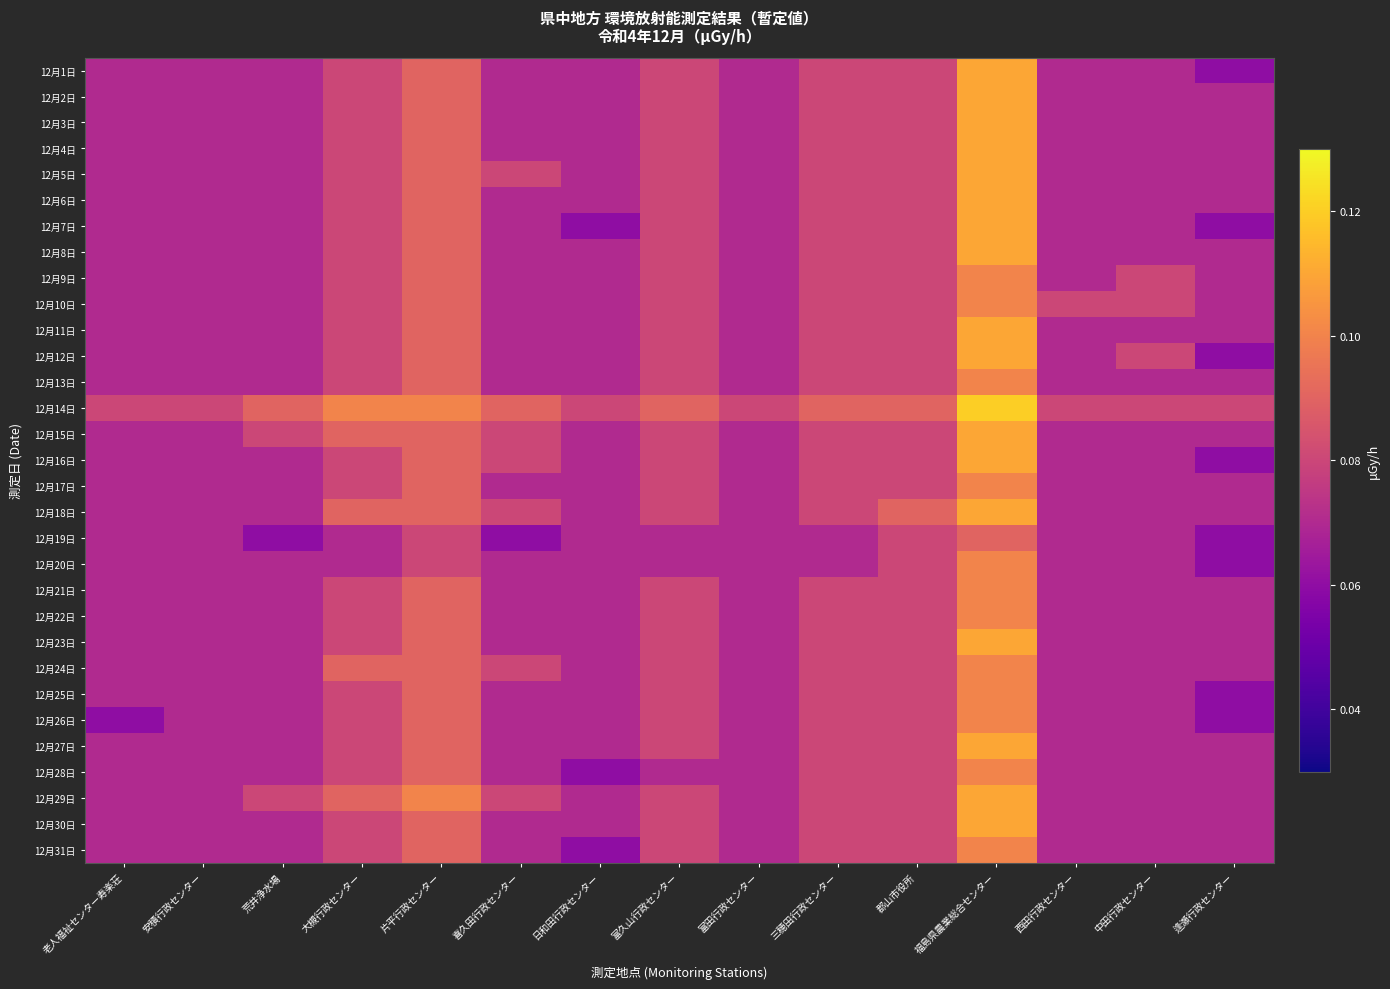

Reading right to left, list all the values displayed in this chart.

12月1日: 逢瀬行政センター=0.1	中田行政センター=0.1	西田行政センター=0.1	福島県農業総合センター=0.1	郡山市役所=0.1	三穂田行政センター=0.1	富田行政センター=0.1	富久山行政センター=0.1	日和田行政センター=0.1	喜久田行政センター=0.1	片平行政センター=0.1	大槻行政センター=0.1	荒井浄水場=0.1	安積行政センター=0.1	老人福祉センター寿楽荘=0.1
12月2日: 逢瀬行政センター=0.1	中田行政センター=0.1	西田行政センター=0.1	福島県農業総合センター=0.1	郡山市役所=0.1	三穂田行政センター=0.1	富田行政センター=0.1	富久山行政センター=0.1	日和田行政センター=0.1	喜久田行政センター=0.1	片平行政センター=0.1	大槻行政センター=0.1	荒井浄水場=0.1	安積行政センター=0.1	老人福祉センター寿楽荘=0.1
12月3日: 逢瀬行政センター=0.1	中田行政センター=0.1	西田行政センター=0.1	福島県農業総合センター=0.1	郡山市役所=0.1	三穂田行政センター=0.1	富田行政センター=0.1	富久山行政センター=0.1	日和田行政センター=0.1	喜久田行政センター=0.1	片平行政センター=0.1	大槻行政センター=0.1	荒井浄水場=0.1	安積行政センター=0.1	老人福祉センター寿楽荘=0.1
12月4日: 逢瀬行政センター=0.1	中田行政センター=0.1	西田行政センター=0.1	福島県農業総合センター=0.1	郡山市役所=0.1	三穂田行政センター=0.1	富田行政センター=0.1	富久山行政センター=0.1	日和田行政センター=0.1	喜久田行政センター=0.1	片平行政センター=0.1	大槻行政センター=0.1	荒井浄水場=0.1	安積行政センター=0.1	老人福祉センター寿楽荘=0.1
12月5日: 逢瀬行政センター=0.1	中田行政センター=0.1	西田行政センター=0.1	福島県農業総合センター=0.1	郡山市役所=0.1	三穂田行政センター=0.1	富田行政センター=0.1	富久山行政センター=0.1	日和田行政センター=0.1	喜久田行政センター=0.1	片平行政センター=0.1	大槻行政センター=0.1	荒井浄水場=0.1	安積行政センター=0.1	老人福祉センター寿楽荘=0.1
12月6日: 逢瀬行政センター=0.1	中田行政センター=0.1	西田行政センター=0.1	福島県農業総合センター=0.1	郡山市役所=0.1	三穂田行政センター=0.1	富田行政センター=0.1	富久山行政センター=0.1	日和田行政センター=0.1	喜久田行政センター=0.1	片平行政センター=0.1	大槻行政センター=0.1	荒井浄水場=0.1	安積行政センター=0.1	老人福祉センター寿楽荘=0.1
12月7日: 逢瀬行政センター=0.1	中田行政センター=0.1	西田行政センター=0.1	福島県農業総合センター=0.1	郡山市役所=0.1	三穂田行政センター=0.1	富田行政センター=0.1	富久山行政センター=0.1	日和田行政センター=0.1	喜久田行政センター=0.1	片平行政センター=0.1	大槻行政センター=0.1	荒井浄水場=0.1	安積行政センター=0.1	老人福祉センター寿楽荘=0.1
12月8日: 逢瀬行政センター=0.1	中田行政センター=0.1	西田行政センター=0.1	福島県農業総合センター=0.1	郡山市役所=0.1	三穂田行政センター=0.1	富田行政センター=0.1	富久山行政センター=0.1	日和田行政センター=0.1	喜久田行政センター=0.1	片平行政センター=0.1	大槻行政センター=0.1	荒井浄水場=0.1	安積行政センター=0.1	老人福祉センター寿楽荘=0.1
12月9日: 逢瀬行政センター=0.1	中田行政センター=0.1	西田行政センター=0.1	福島県農業総合センター=0.1	郡山市役所=0.1	三穂田行政センター=0.1	富田行政センター=0.1	富久山行政センター=0.1	日和田行政センター=0.1	喜久田行政センター=0.1	片平行政センター=0.1	大槻行政センター=0.1	荒井浄水場=0.1	安積行政センター=0.1	老人福祉センター寿楽荘=0.1
12月10日: 逢瀬行政センター=0.1	中田行政センター=0.1	西田行政センター=0.1	福島県農業総合センター=0.1	郡山市役所=0.1	三穂田行政センター=0.1	富田行政センター=0.1	富久山行政センター=0.1	日和田行政センター=0.1	喜久田行政センター=0.1	片平行政センター=0.1	大槻行政センター=0.1	荒井浄水場=0.1	安積行政センター=0.1	老人福祉センター寿楽荘=0.1
12月11日: 逢瀬行政センター=0.1	中田行政センター=0.1	西田行政センター=0.1	福島県農業総合センター=0.1	郡山市役所=0.1	三穂田行政センター=0.1	富田行政センター=0.1	富久山行政センター=0.1	日和田行政センター=0.1	喜久田行政センター=0.1	片平行政センター=0.1	大槻行政センター=0.1	荒井浄水場=0.1	安積行政センター=0.1	老人福祉センター寿楽荘=0.1
12月12日: 逢瀬行政センター=0.1	中田行政センター=0.1	西田行政センター=0.1	福島県農業総合センター=0.1	郡山市役所=0.1	三穂田行政センター=0.1	富田行政センター=0.1	富久山行政センター=0.1	日和田行政センター=0.1	喜久田行政センター=0.1	片平行政センター=0.1	大槻行政センター=0.1	荒井浄水場=0.1	安積行政センター=0.1	老人福祉センター寿楽荘=0.1
12月13日: 逢瀬行政センター=0.1	中田行政センター=0.1	西田行政センター=0.1	福島県農業総合センター=0.1	郡山市役所=0.1	三穂田行政センター=0.1	富田行政センター=0.1	富久山行政センター=0.1	日和田行政センター=0.1	喜久田行政センター=0.1	片平行政センター=0.1	大槻行政センター=0.1	荒井浄水場=0.1	安積行政センター=0.1	老人福祉センター寿楽荘=0.1
12月14日: 逢瀬行政センター=0.1	中田行政センター=0.1	西田行政センター=0.1	福島県農業総合センター=0.1	郡山市役所=0.1	三穂田行政センター=0.1	富田行政センター=0.1	富久山行政センター=0.1	日和田行政センター=0.1	喜久田行政センター=0.1	片平行政センター=0.1	大槻行政センター=0.1	荒井浄水場=0.1	安積行政センター=0.1	老人福祉センター寿楽荘=0.1
12月15日: 逢瀬行政センター=0.1	中田行政センター=0.1	西田行政センター=0.1	福島県農業総合センター=0.1	郡山市役所=0.1	三穂田行政センター=0.1	富田行政センター=0.1	富久山行政センター=0.1	日和田行政センター=0.1	喜久田行政センター=0.1	片平行政センター=0.1	大槻行政センター=0.1	荒井浄水場=0.1	安積行政センター=0.1	老人福祉センター寿楽荘=0.1
12月16日: 逢瀬行政センター=0.1	中田行政センター=0.1	西田行政センター=0.1	福島県農業総合センター=0.1	郡山市役所=0.1	三穂田行政センター=0.1	富田行政センター=0.1	富久山行政センター=0.1	日和田行政センター=0.1	喜久田行政センター=0.1	片平行政センター=0.1	大槻行政センター=0.1	荒井浄水場=0.1	安積行政センター=0.1	老人福祉センター寿楽荘=0.1
12月17日: 逢瀬行政センター=0.1	中田行政センター=0.1	西田行政センター=0.1	福島県農業総合センター=0.1	郡山市役所=0.1	三穂田行政センター=0.1	富田行政センター=0.1	富久山行政センター=0.1	日和田行政センター=0.1	喜久田行政センター=0.1	片平行政センター=0.1	大槻行政センター=0.1	荒井浄水場=0.1	安積行政センター=0.1	老人福祉センター寿楽荘=0.1
12月18日: 逢瀬行政センター=0.1	中田行政センター=0.1	西田行政センター=0.1	福島県農業総合センター=0.1	郡山市役所=0.1	三穂田行政センター=0.1	富田行政センター=0.1	富久山行政センター=0.1	日和田行政センター=0.1	喜久田行政センター=0.1	片平行政センター=0.1	大槻行政センター=0.1	荒井浄水場=0.1	安積行政センター=0.1	老人福祉センター寿楽荘=0.1
12月19日: 逢瀬行政センター=0.1	中田行政センター=0.1	西田行政センター=0.1	福島県農業総合センター=0.1	郡山市役所=0.1	三穂田行政センター=0.1	富田行政センター=0.1	富久山行政センター=0.1	日和田行政センター=0.1	喜久田行政センター=0.1	片平行政センター=0.1	大槻行政センター=0.1	荒井浄水場=0.1	安積行政センター=0.1	老人福祉センター寿楽荘=0.1
12月20日: 逢瀬行政センター=0.1	中田行政センター=0.1	西田行政センター=0.1	福島県農業総合センター=0.1	郡山市役所=0.1	三穂田行政センター=0.1	富田行政センター=0.1	富久山行政センター=0.1	日和田行政センター=0.1	喜久田行政センター=0.1	片平行政センター=0.1	大槻行政センター=0.1	荒井浄水場=0.1	安積行政センター=0.1	老人福祉センター寿楽荘=0.1
12月21日: 逢瀬行政センター=0.1	中田行政センター=0.1	西田行政センター=0.1	福島県農業総合センター=0.1	郡山市役所=0.1	三穂田行政センター=0.1	富田行政センター=0.1	富久山行政センター=0.1	日和田行政センター=0.1	喜久田行政センター=0.1	片平行政センター=0.1	大槻行政センター=0.1	荒井浄水場=0.1	安積行政センター=0.1	老人福祉センター寿楽荘=0.1
12月22日: 逢瀬行政センター=0.1	中田行政センター=0.1	西田行政センター=0.1	福島県農業総合センター=0.1	郡山市役所=0.1	三穂田行政センター=0.1	富田行政センター=0.1	富久山行政センター=0.1	日和田行政センター=0.1	喜久田行政センター=0.1	片平行政センター=0.1	大槻行政センター=0.1	荒井浄水場=0.1	安積行政センター=0.1	老人福祉センター寿楽荘=0.1
12月23日: 逢瀬行政センター=0.1	中田行政センター=0.1	西田行政センター=0.1	福島県農業総合センター=0.1	郡山市役所=0.1	三穂田行政センター=0.1	富田行政センター=0.1	富久山行政センター=0.1	日和田行政センター=0.1	喜久田行政センター=0.1	片平行政センター=0.1	大槻行政センター=0.1	荒井浄水場=0.1	安積行政センター=0.1	老人福祉センター寿楽荘=0.1
12月24日: 逢瀬行政センター=0.1	中田行政センター=0.1	西田行政センター=0.1	福島県農業総合センター=0.1	郡山市役所=0.1	三穂田行政センター=0.1	富田行政センター=0.1	富久山行政センター=0.1	日和田行政センター=0.1	喜久田行政センター=0.1	片平行政センター=0.1	大槻行政センター=0.1	荒井浄水場=0.1	安積行政センター=0.1	老人福祉センター寿楽荘=0.1
12月25日: 逢瀬行政センター=0.1	中田行政センター=0.1	西田行政センター=0.1	福島県農業総合センター=0.1	郡山市役所=0.1	三穂田行政センター=0.1	富田行政センター=0.1	富久山行政センター=0.1	日和田行政センター=0.1	喜久田行政センター=0.1	片平行政センター=0.1	大槻行政センター=0.1	荒井浄水場=0.1	安積行政センター=0.1	老人福祉センター寿楽荘=0.1
12月26日: 逢瀬行政センター=0.1	中田行政センター=0.1	西田行政センター=0.1	福島県農業総合センター=0.1	郡山市役所=0.1	三穂田行政センター=0.1	富田行政センター=0.1	富久山行政センター=0.1	日和田行政センター=0.1	喜久田行政センター=0.1	片平行政センター=0.1	大槻行政センター=0.1	荒井浄水場=0.1	安積行政センター=0.1	老人福祉センター寿楽荘=0.1
12月27日: 逢瀬行政センター=0.1	中田行政センター=0.1	西田行政センター=0.1	福島県農業総合センター=0.1	郡山市役所=0.1	三穂田行政センター=0.1	富田行政センター=0.1	富久山行政センター=0.1	日和田行政センター=0.1	喜久田行政センター=0.1	片平行政センター=0.1	大槻行政センター=0.1	荒井浄水場=0.1	安積行政センター=0.1	老人福祉センター寿楽荘=0.1
12月28日: 逢瀬行政センター=0.1	中田行政センター=0.1	西田行政センター=0.1	福島県農業総合センター=0.1	郡山市役所=0.1	三穂田行政センター=0.1	富田行政センター=0.1	富久山行政センター=0.1	日和田行政センター=0.1	喜久田行政センター=0.1	片平行政センター=0.1	大槻行政センター=0.1	荒井浄水場=0.1	安積行政センター=0.1	老人福祉センター寿楽荘=0.1
12月29日: 逢瀬行政センター=0.1	中田行政センター=0.1	西田行政センター=0.1	福島県農業総合センター=0.1	郡山市役所=0.1	三穂田行政センター=0.1	富田行政センター=0.1	富久山行政センター=0.1	日和田行政センター=0.1	喜久田行政センター=0.1	片平行政センター=0.1	大槻行政センター=0.1	荒井浄水場=0.1	安積行政センター=0.1	老人福祉センター寿楽荘=0.1
12月30日: 逢瀬行政センター=0.1	中田行政センター=0.1	西田行政センター=0.1	福島県農業総合センター=0.1	郡山市役所=0.1	三穂田行政センター=0.1	富田行政センター=0.1	富久山行政センター=0.1	日和田行政センター=0.1	喜久田行政センター=0.1	片平行政センター=0.1	大槻行政センター=0.1	荒井浄水場=0.1	安積行政センター=0.1	老人福祉センター寿楽荘=0.1
12月31日: 逢瀬行政センター=0.1	中田行政センター=0.1	西田行政センター=0.1	福島県農業総合センター=0.1	郡山市役所=0.1	三穂田行政センター=0.1	富田行政センター=0.1	富久山行政センター=0.1	日和田行政センター=0.1	喜久田行政センター=0.1	片平行政センター=0.1	大槻行政センター=0.1	荒井浄水場=0.1	安積行政センター=0.1	老人福祉センター寿楽荘=0.1